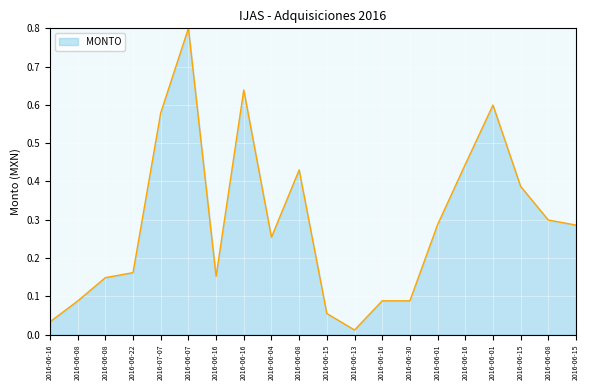

How many lines are shown in the chart?

1